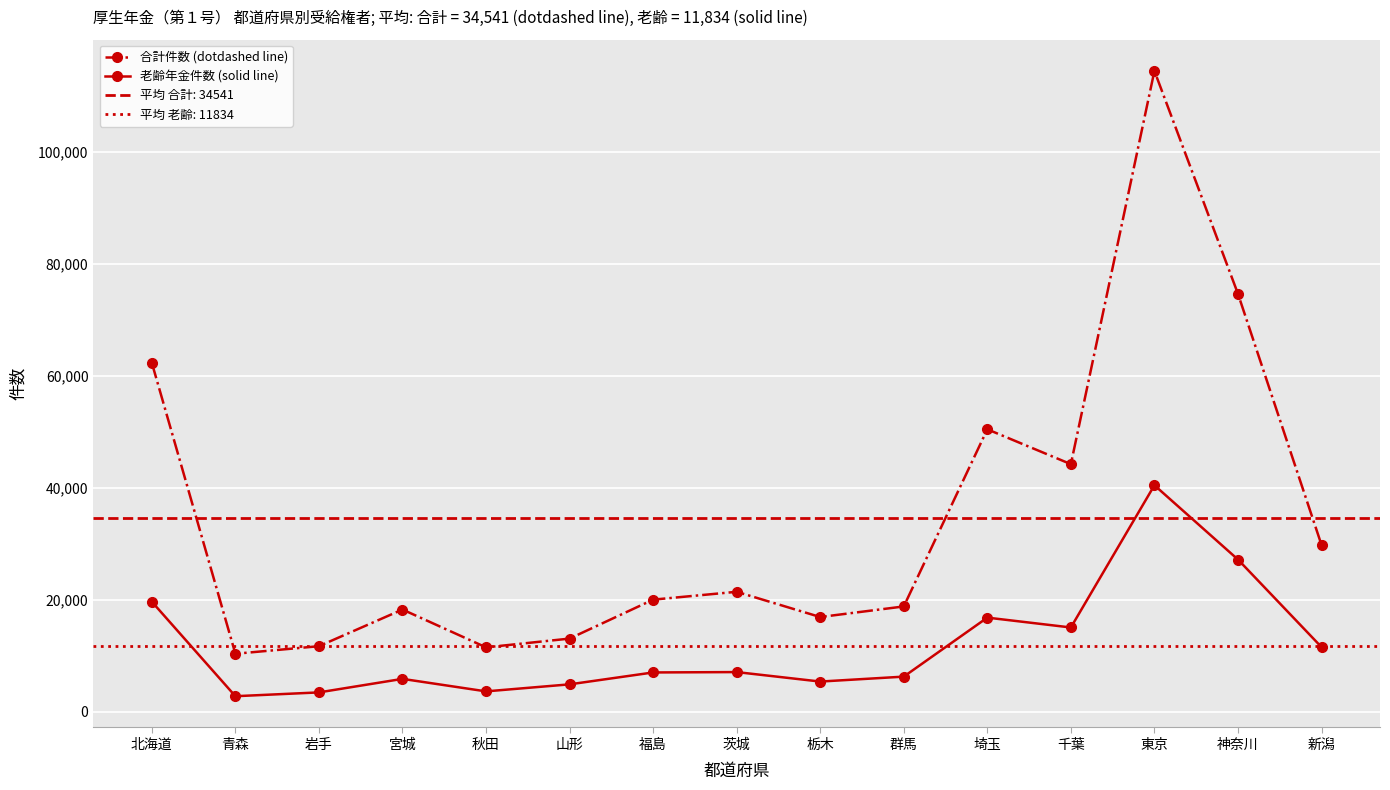

How many data points in 老齢年金件数 (solid line) are less than 7049?

7